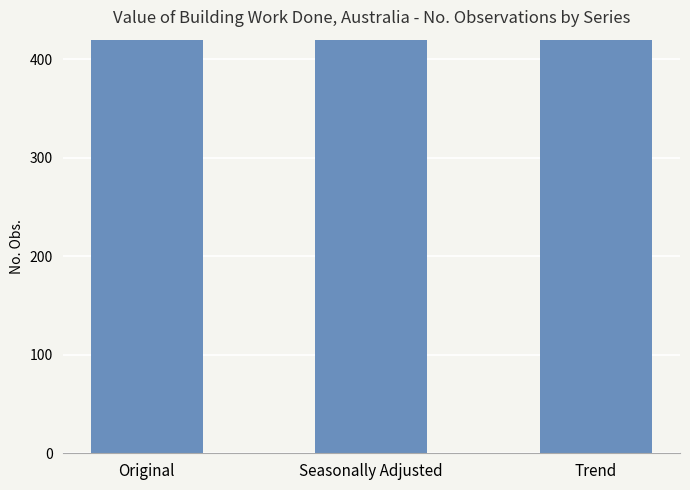

At which category does the chart reach its peak across all series?

Original